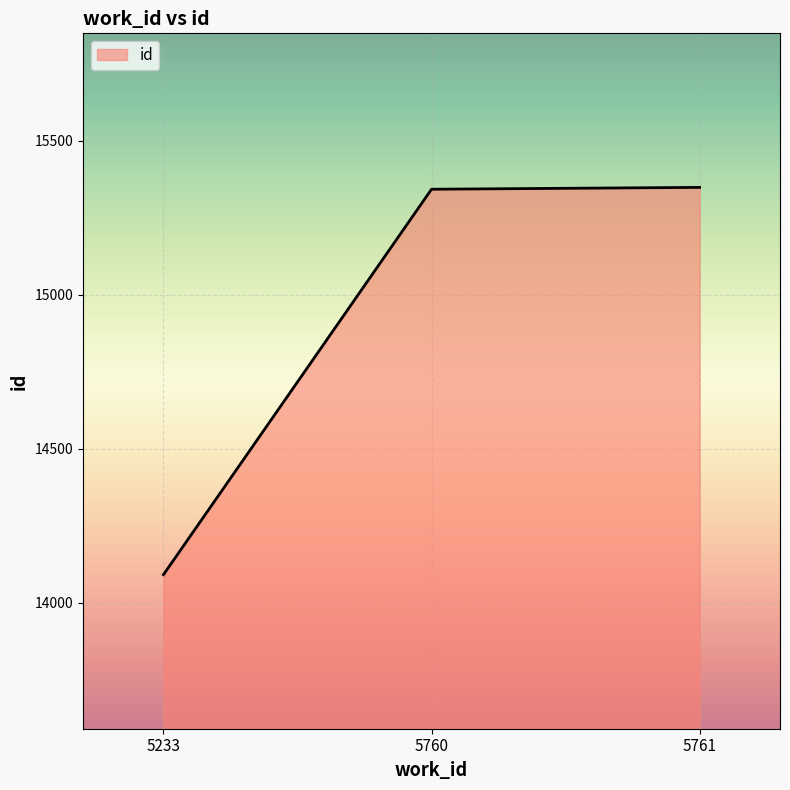

What is the average value?

14927